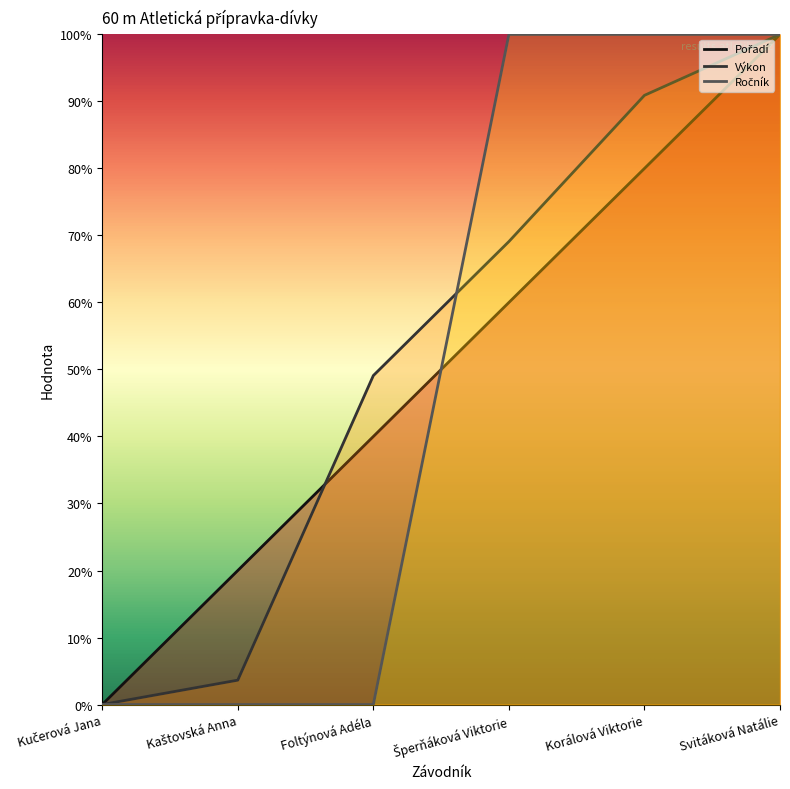

Which has a higher value, Šperňáková Viktorie or Svitáková Natálie?

Svitáková Natálie